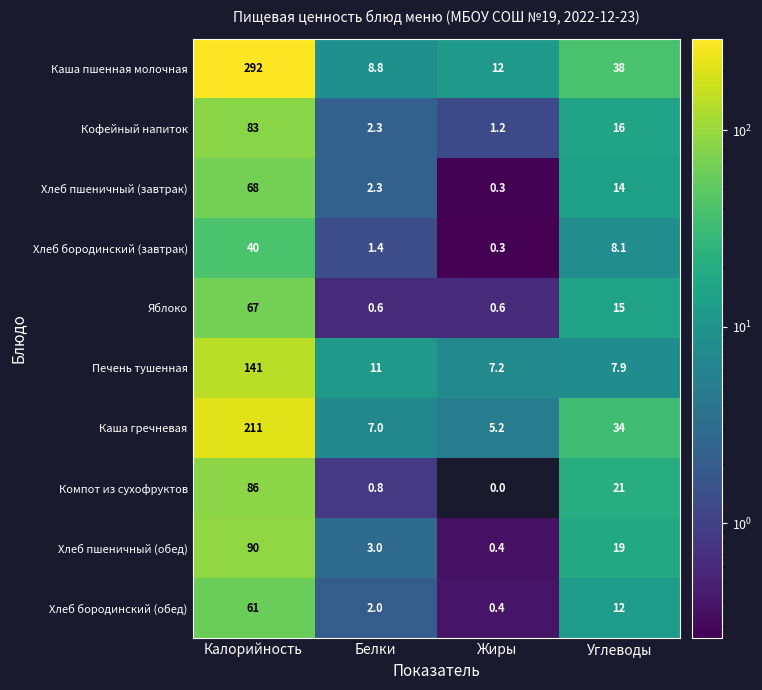

Which series has the largest range (max minus min)?

Каша пшенная молочная